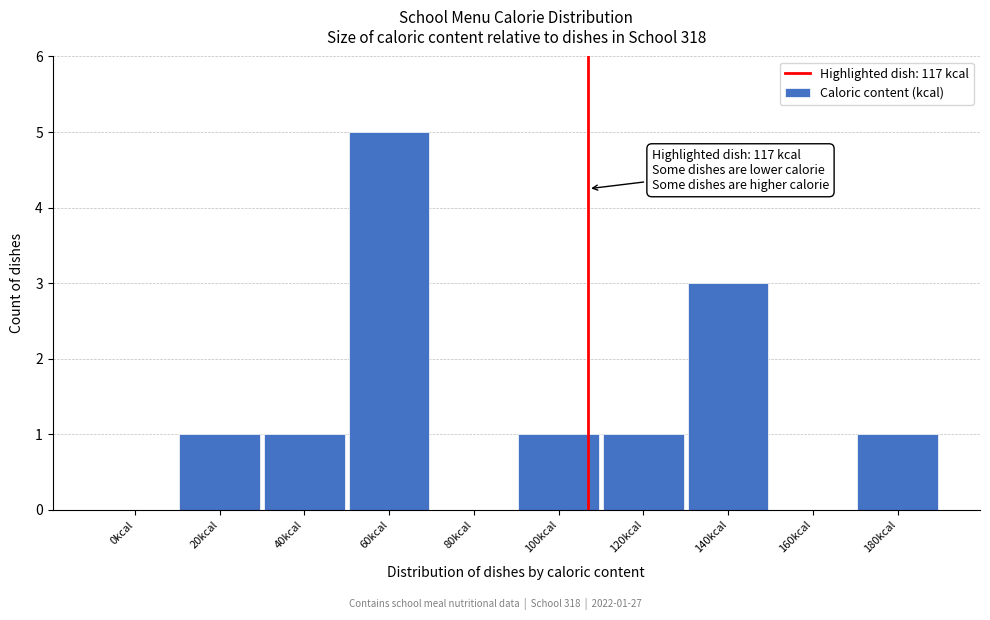

Reading left to right, extract all data points from this chart.

0kcal=0	20kcal=1	40kcal=1	60kcal=5	80kcal=0	100kcal=1	120kcal=1	140kcal=3	160kcal=0	180kcal=1